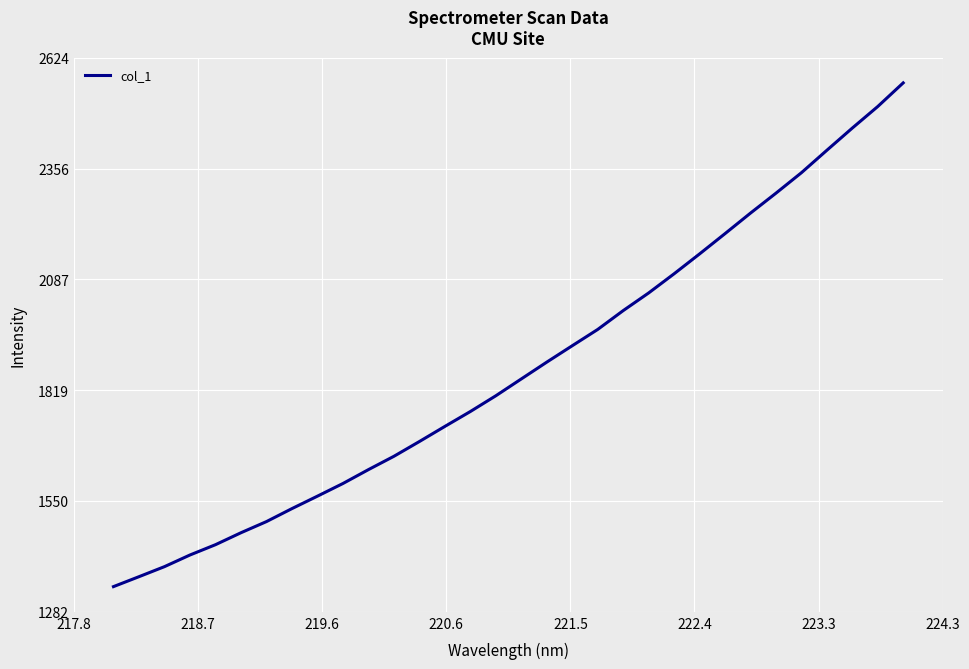

Count the number of data series in this chart.

1